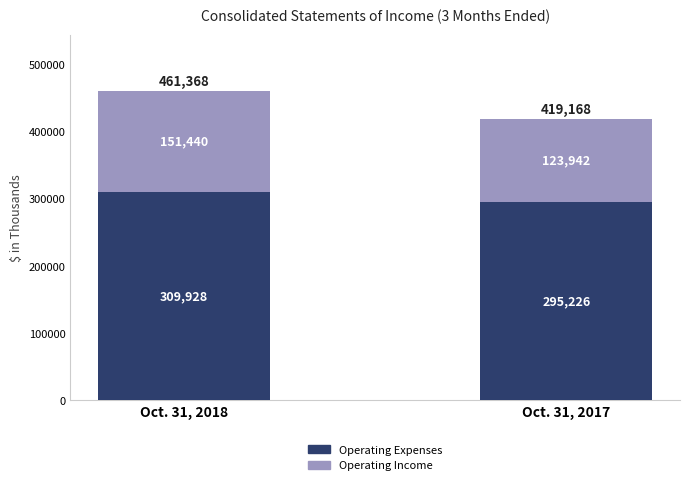

The value of Operating Expenses at Oct. 31, 2018 is 87310. True or false?

False